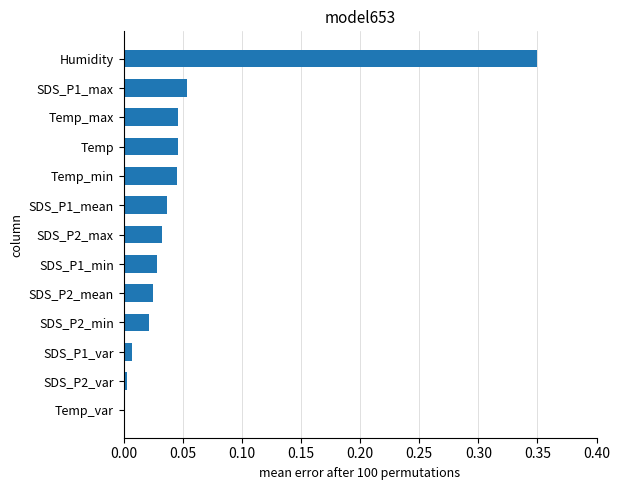

Which has a higher value, Temp_min or SDS_P1_max?

SDS_P1_max